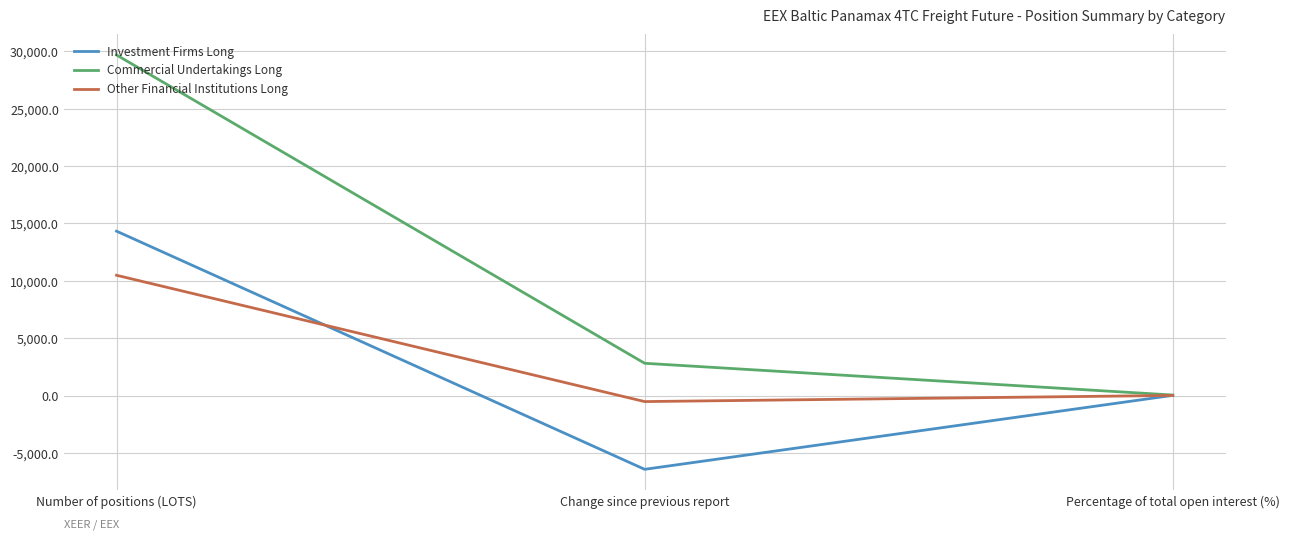

How many lines are shown in the chart?

3